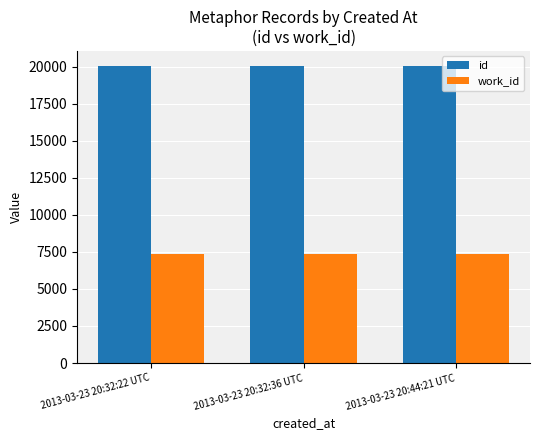

What is the difference between the highest and lowest values at 2013-03-23 20:44:21 UTC?

12700